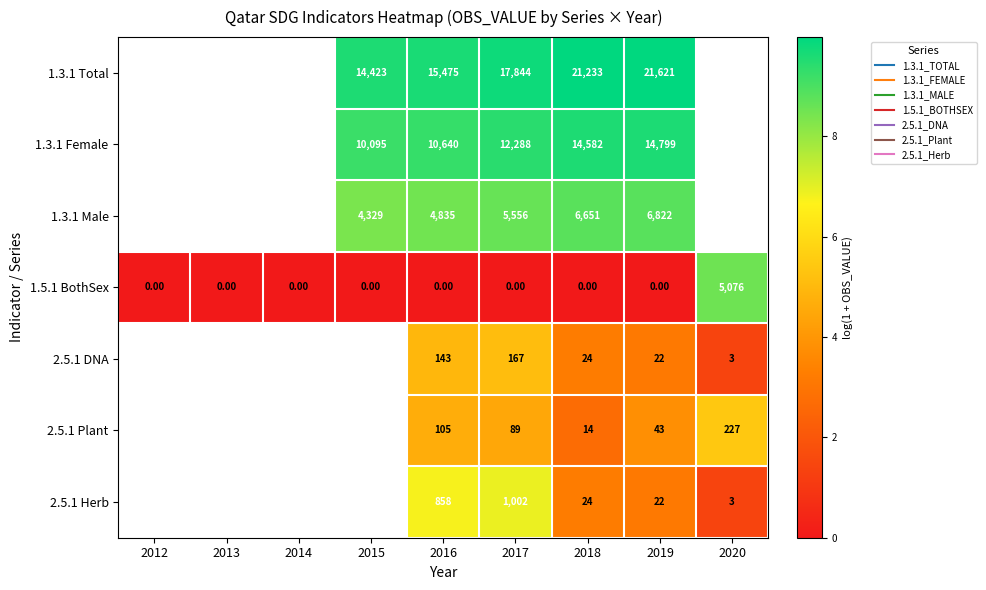

At which label does 1.3.1 Female first exceed 9?

2015